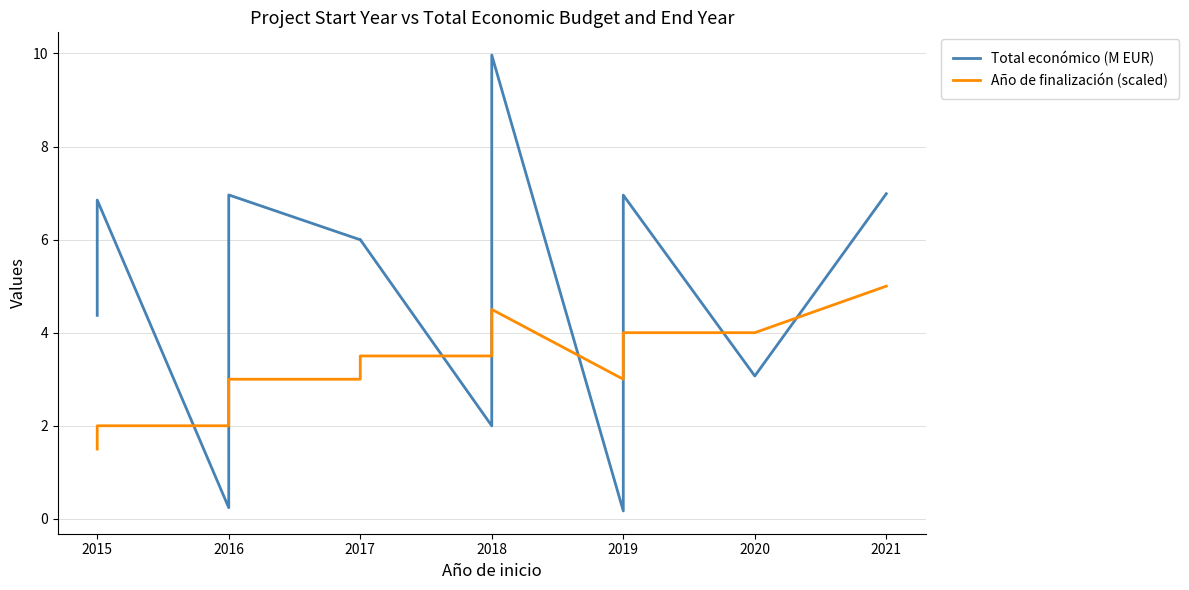

In Año de finalización (scaled), how many points are higher than both neighbors (excluding endpoints)?

1